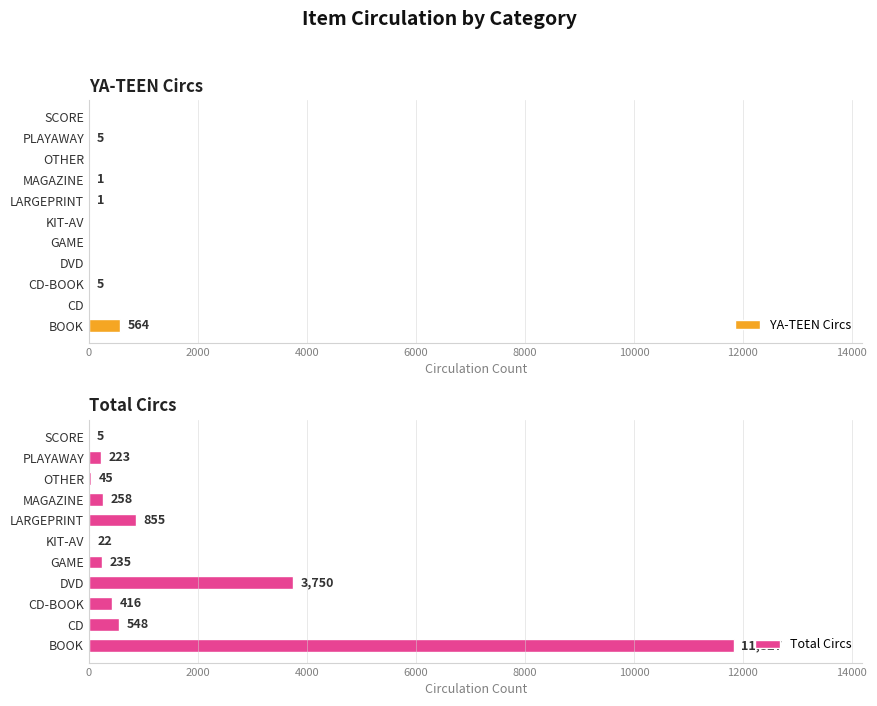

Reading left to right, transcribe all the data shown in this chart.

YA-TEEN Circs: 564	0	5	0	0	0	1	1	0	5	0
Total Circs: 11827	548	416	3750	235	22	855	258	45	223	5